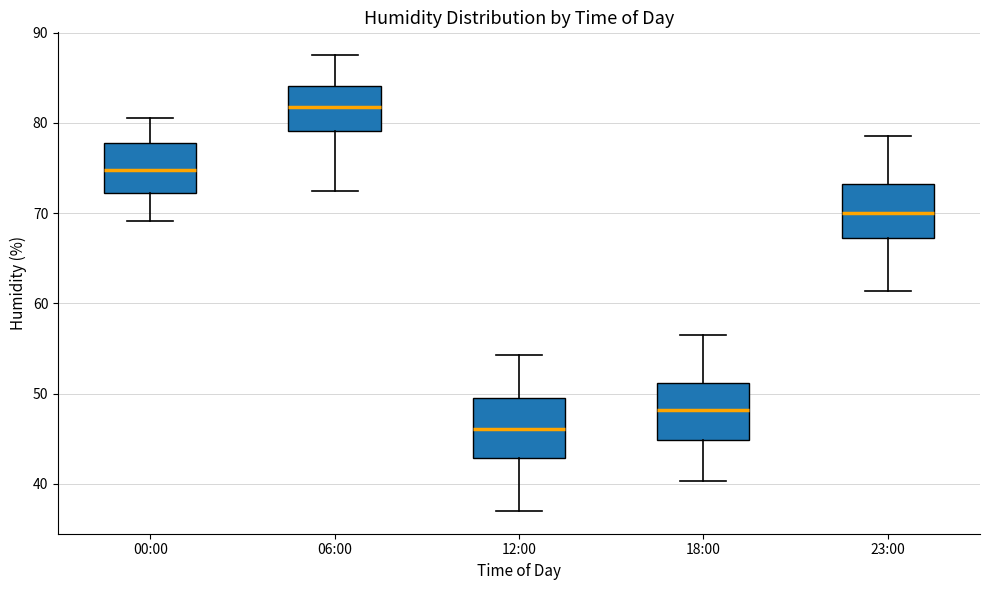

Where is the lower edge of the box for 12:00 on the y-axis? The values are not printed on the chart, so give them approximately, as read against the axis.

43